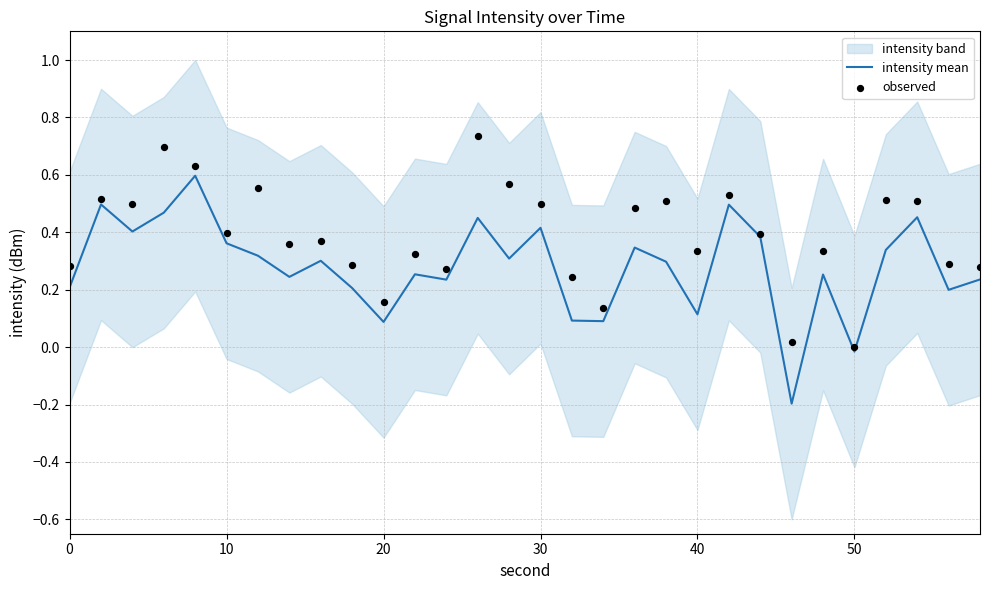

At how many categories does at least one series exceed 0?

30